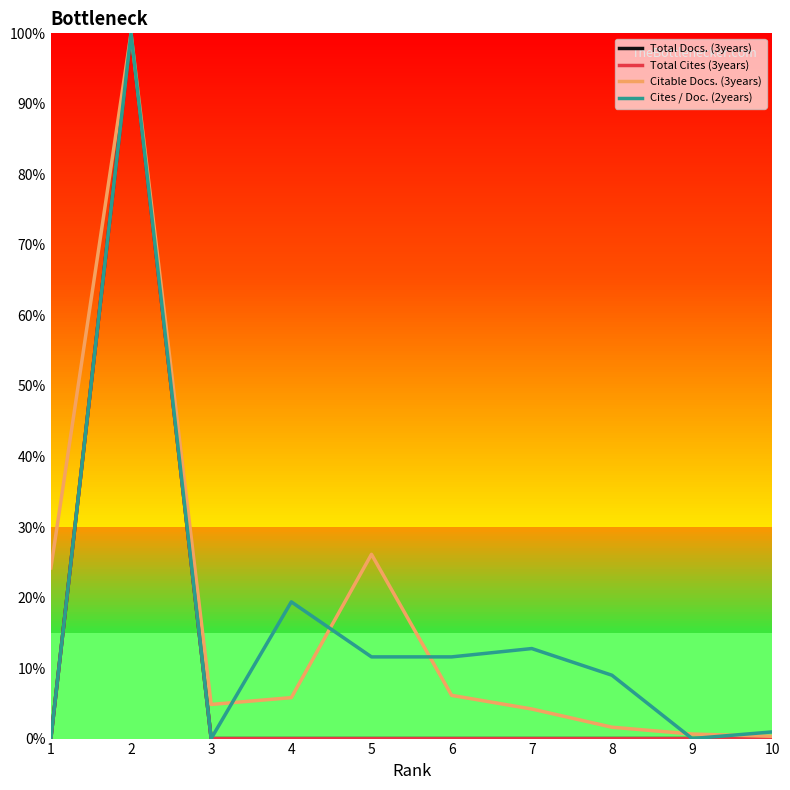

Does the chart have visible grid lines?

No